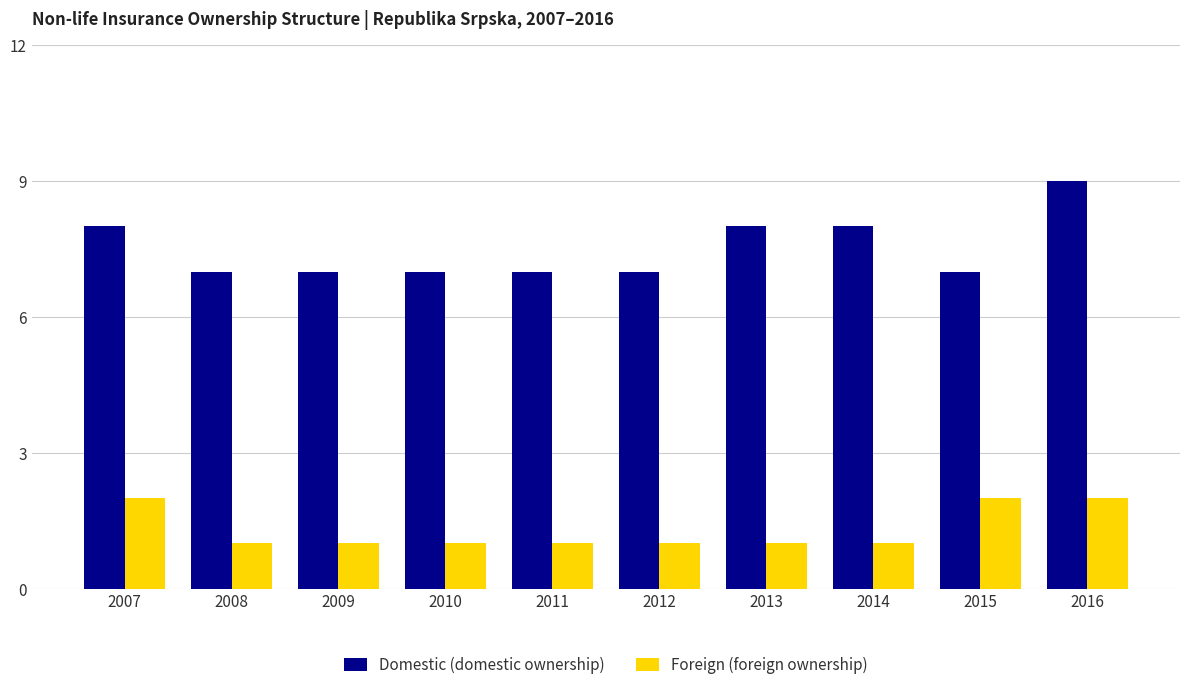

What is the approximate value of Foreign (foreign ownership) at 2012?

1